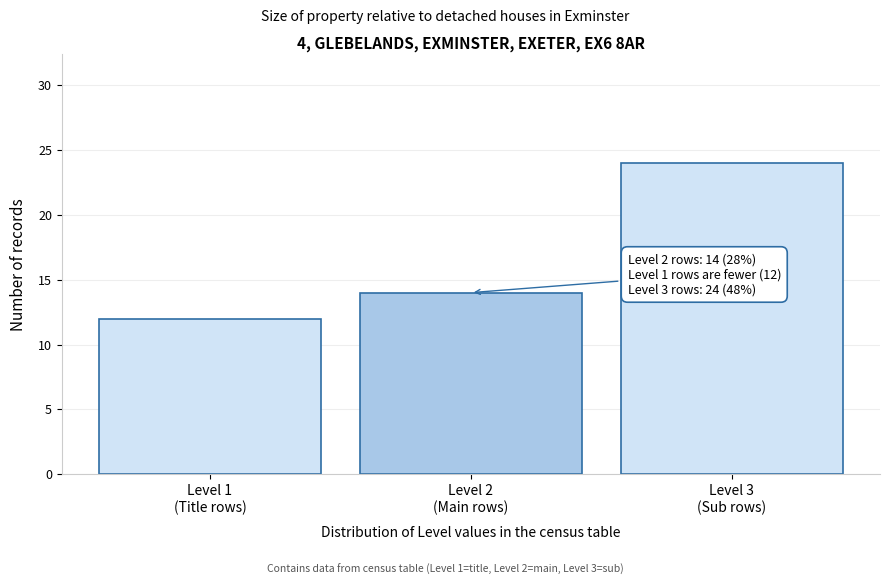

Reading left to right, list all the values displayed in this chart.

12	14	24